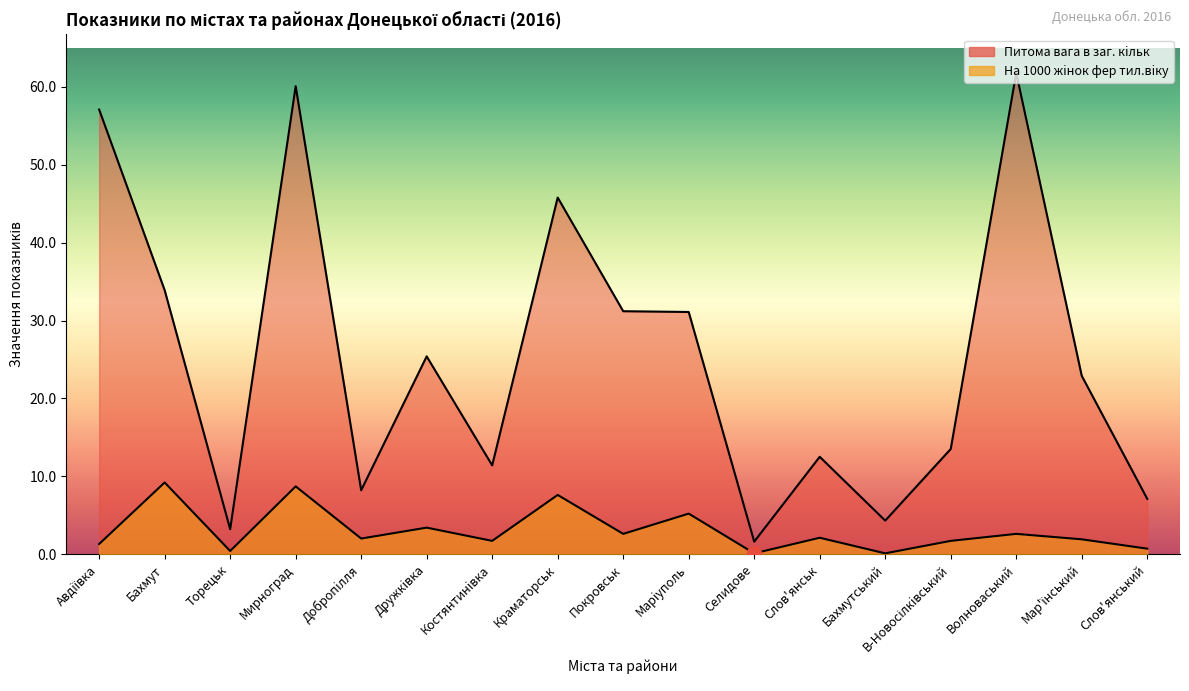

Reading left to right, transcribe all the data shown in this chart.

На 1000 жiнок фер тил.вiку: 1.3	9.2	0.4	8.7	2.0	3.4	1.7	7.6	2.6	5.2	0.1	2.1	0.1	1.7	2.6	1.9	0.7
Питома вага в заг. кiльк: 57.1	33.9	3.2	60.1	8.2	25.4	11.4	45.8	31.2	31.1	1.6	12.5	4.3	13.5	61.8	22.9	7.1